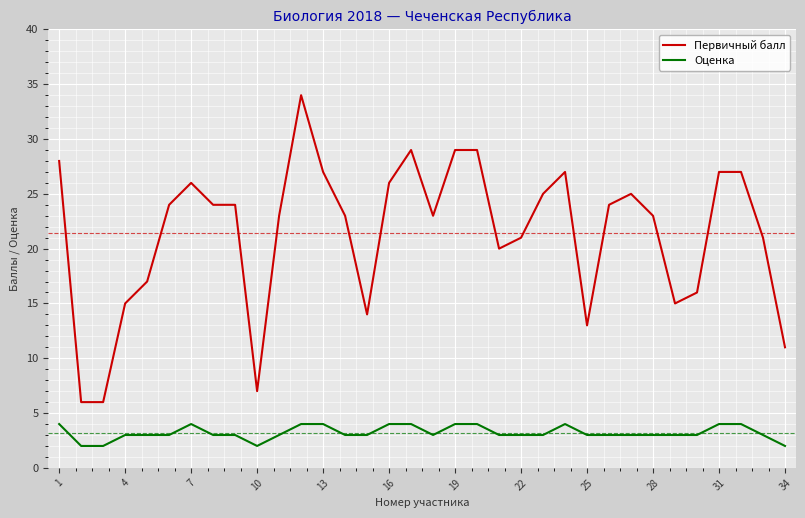

True or false: Оценка and Первичный балл cross at least once.

False